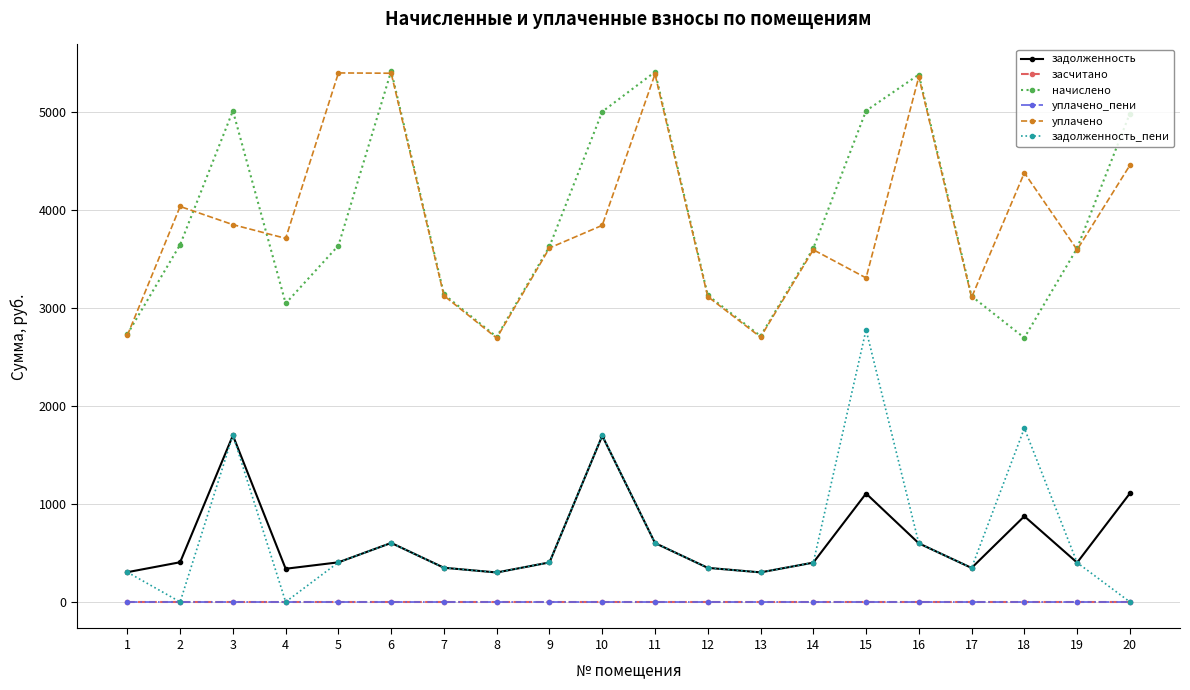

Reading right to left, transcribe all the data shown in this chart.

задолженность: 20=1108.1	19=401.2	18=874.7	17=346.8	16=598.2	15=1106.8	14=401.2	13=301.6	12=347.8	11=601.2	10=1696.8	9=403.2	8=300.6	7=348.8	6=602.3	5=404.2	4=338.6	3=1699.9	2=405.3	1=303.7
засчитано: 20=0.0	19=0.0	18=0.0	17=0.0	16=0.0	15=0.0	14=0.0	13=0.0	12=0.0	11=0.0	10=0.0	9=0.0	8=0.0	7=0.0	6=0.0	5=0.0	4=0.0	3=0.0	2=0.0	1=0.0
начислено: 20=4986.4	19=3610.5	18=2696.3	17=3121.1	16=5383.4	15=5014.1	14=3610.5	13=2714.8	12=3130.3	11=5411.2	10=5004.8	9=3629.0	8=2705.6	7=3139.6	6=5420.3	5=3638.2	4=3047.2	3=5014.1	2=3647.4	1=2733.3
уплачено_пени: 20=0.0	19=0.0	18=0.0	17=0.0	16=0.0	15=0.0	14=0.0	13=0.0	12=0.0	11=0.0	10=0.0	9=0.0	8=0.0	7=0.0	6=0.0	5=0.0	4=0.0	3=0.0	2=0.0	1=0.0
уплачено: 20=4457.6	19=3595.3	18=4381.2	17=3107.9	16=5360.7	15=3307.8	14=3595.3	13=2703.3	12=3117.1	11=5388.3	10=3844.6	9=3613.7	8=2694.2	7=3126.3	6=5397.4	5=5400.5	4=3711.5	3=3851.7	2=4037.3	1=2721.8
задолженность_пени: 20=0.0	19=401.2	18=1773.5	17=346.8	16=598.2	15=2778.1	14=401.2	13=301.6	12=347.8	11=601.2	10=1700.0	9=403.2	8=300.6	7=348.8	6=602.3	5=404.2	4=0.0	3=1703.1	2=0.0	1=303.7